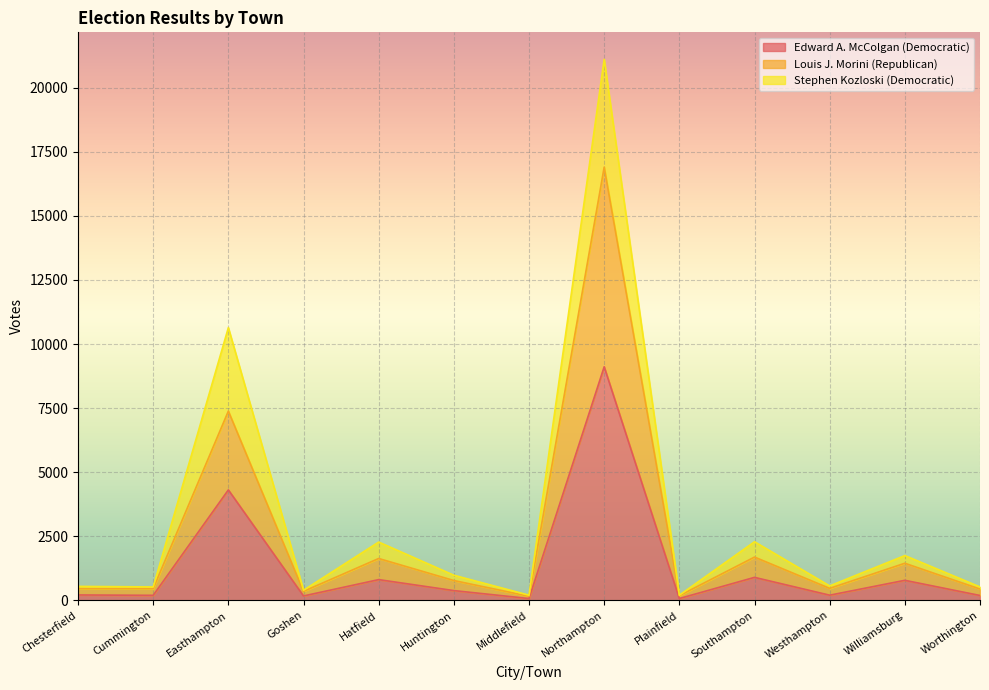

Is the value of Louis J. Morini (Republican) at Williamsburg greater than the value of Edward A. McColgan (Democratic) at Chesterfield?

Yes